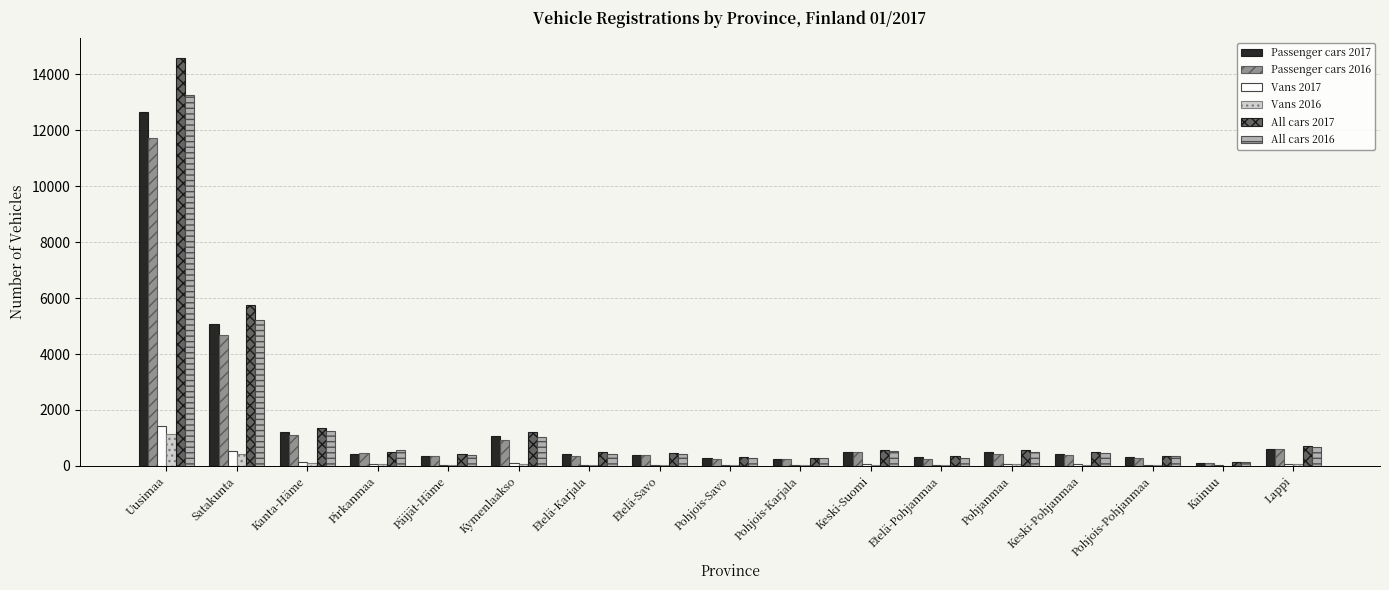

What is the approximate value of Vans 2017 at Pirkanmaa, to the nearest 10?

60